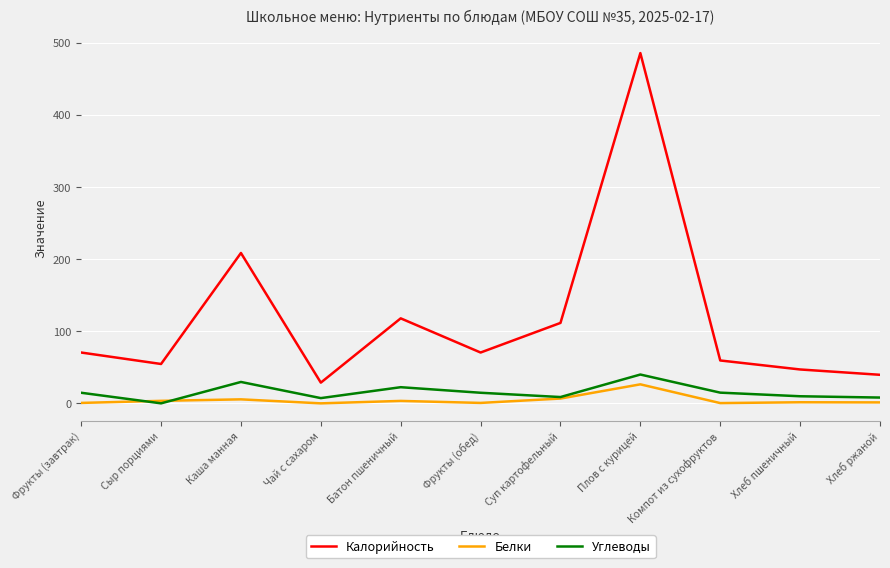

How many lines are shown in the chart?

3